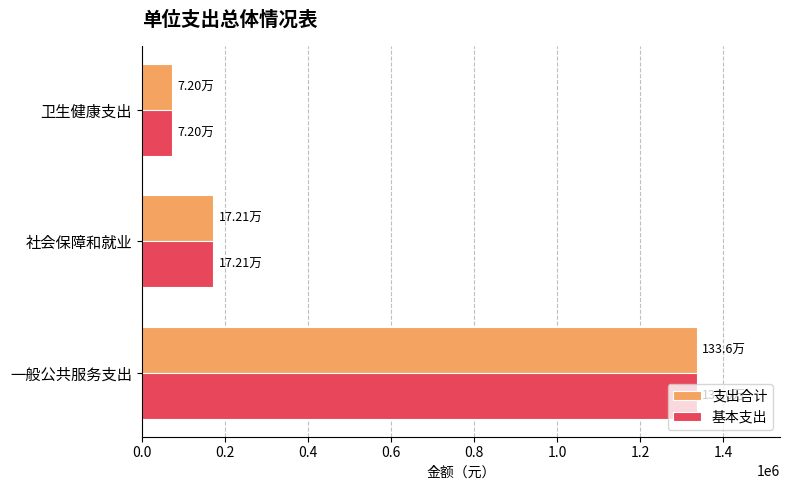

Is the value of 支出合计 at 一般公共服务支出 greater than the value of 基本支出 at 卫生健康支出?

Yes